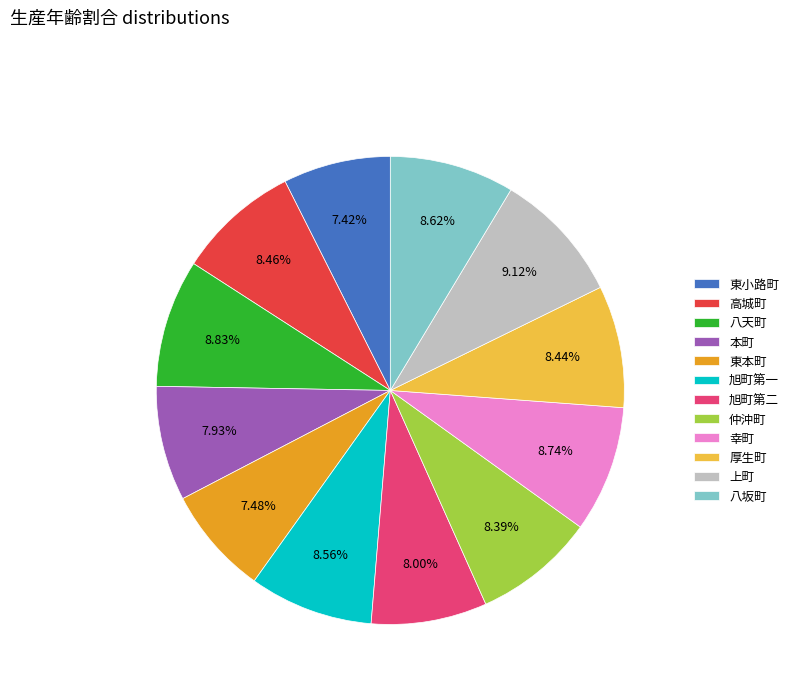

To the nearest percent, what is the difference between the 仲沖町 and 上町 slice percentages?

1%